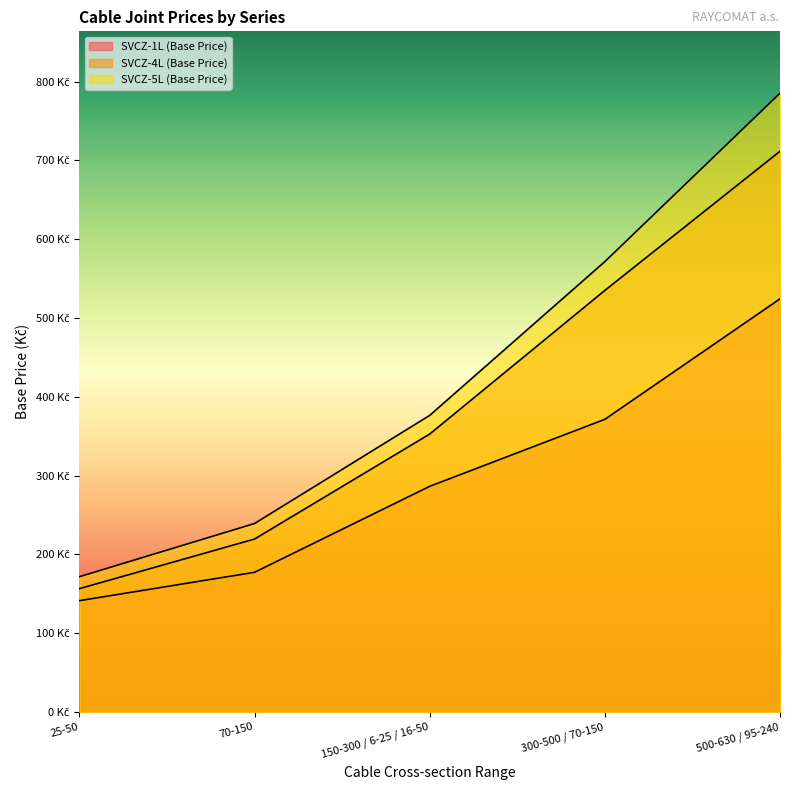

Reading right to left, what are all the values shown in this chart?

SVCZ-1L (Base Price): 500-630 / 95-240=524.3	300-500 / 70-150=371.4	150-300 / 6-25 / 16-50=286.4	70-150=177.3	25-50=141.3
SVCZ-4L (Base Price): 500-630 / 95-240=711.6	300-500 / 70-150=535.0	150-300 / 6-25 / 16-50=352.8	70-150=219.5	25-50=156.6
SVCZ-5L (Base Price): 500-630 / 95-240=785.3	300-500 / 70-150=571.6	150-300 / 6-25 / 16-50=376.4	70-150=239.2	25-50=171.7